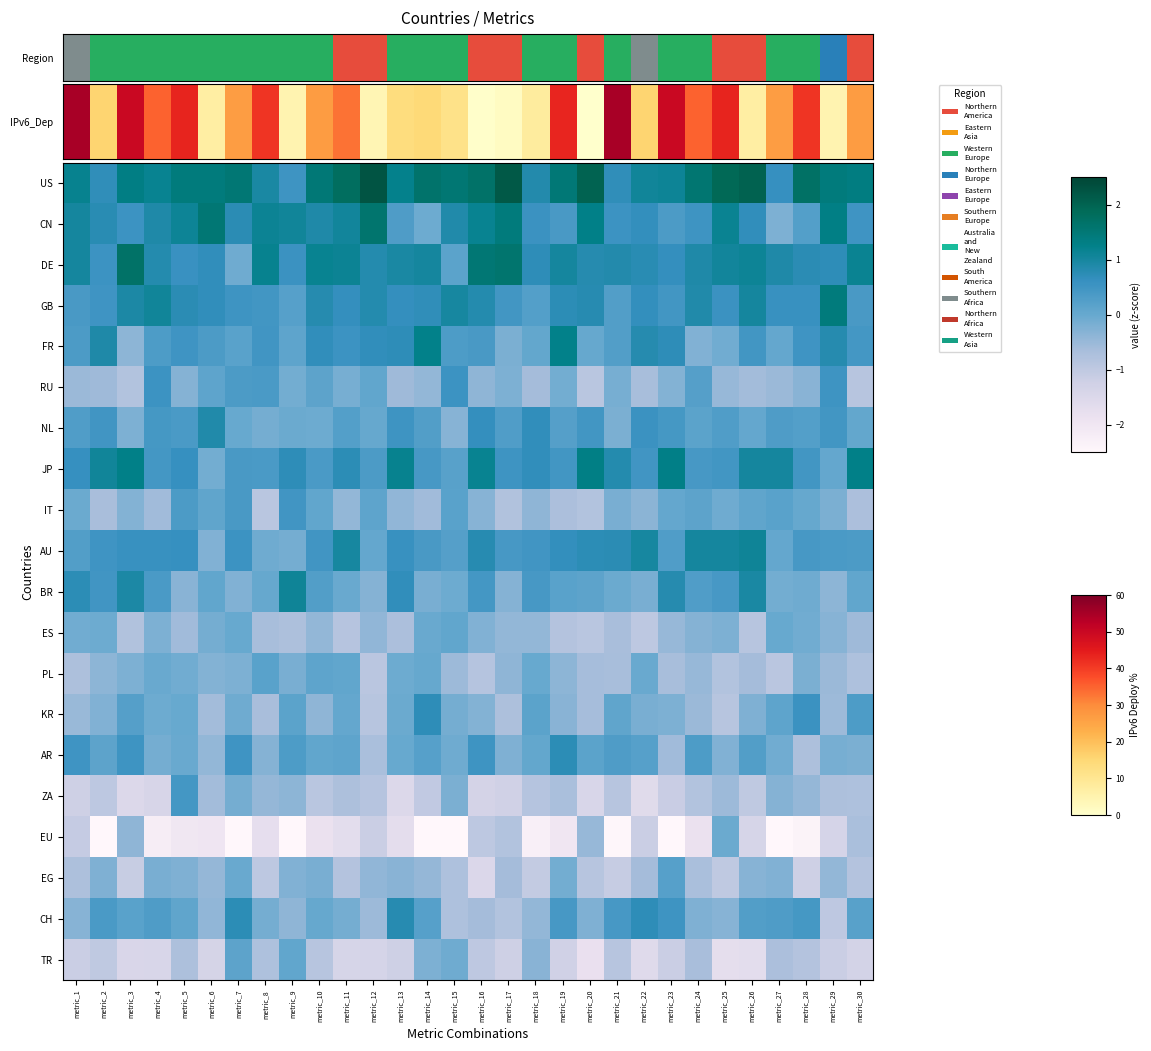

What is the total value across all series at metric_26?

2.2